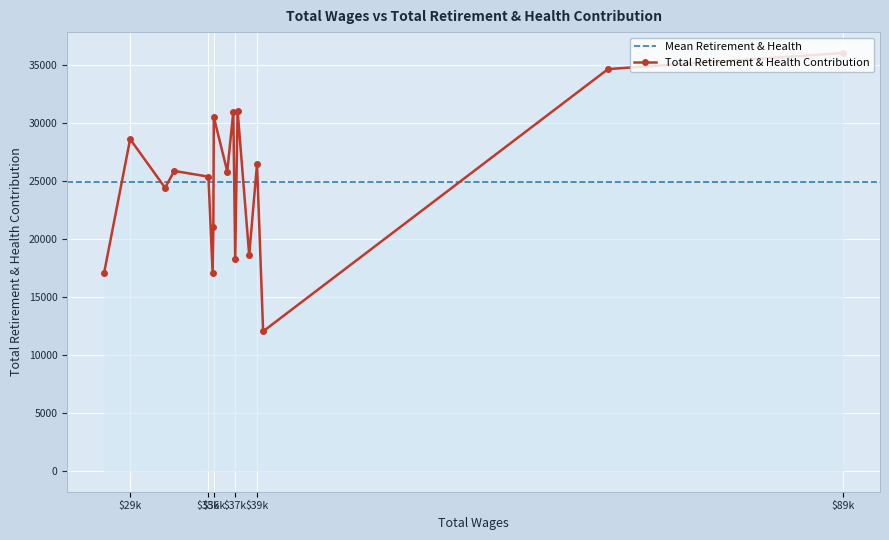

What is the maximum value for Total Retirement & Health Contribution?

36062